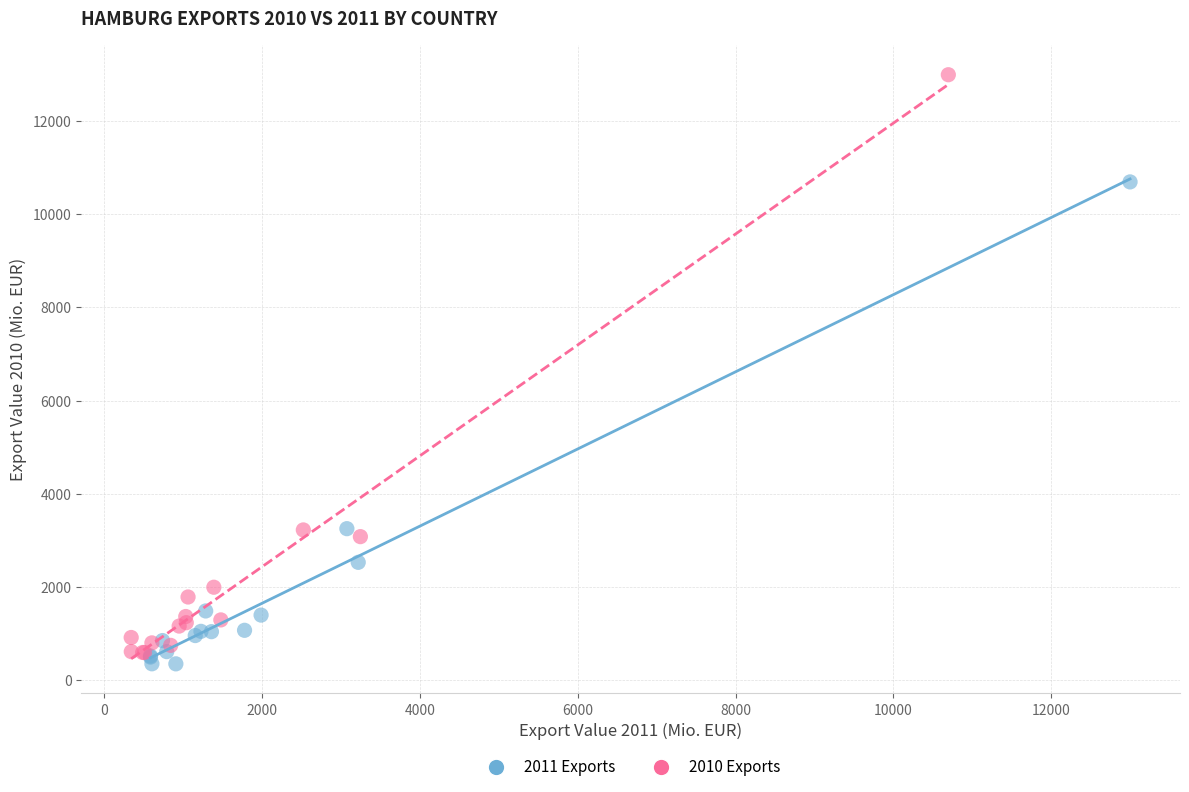

Which series reaches the maximum Y coordinate?

2010 Exports